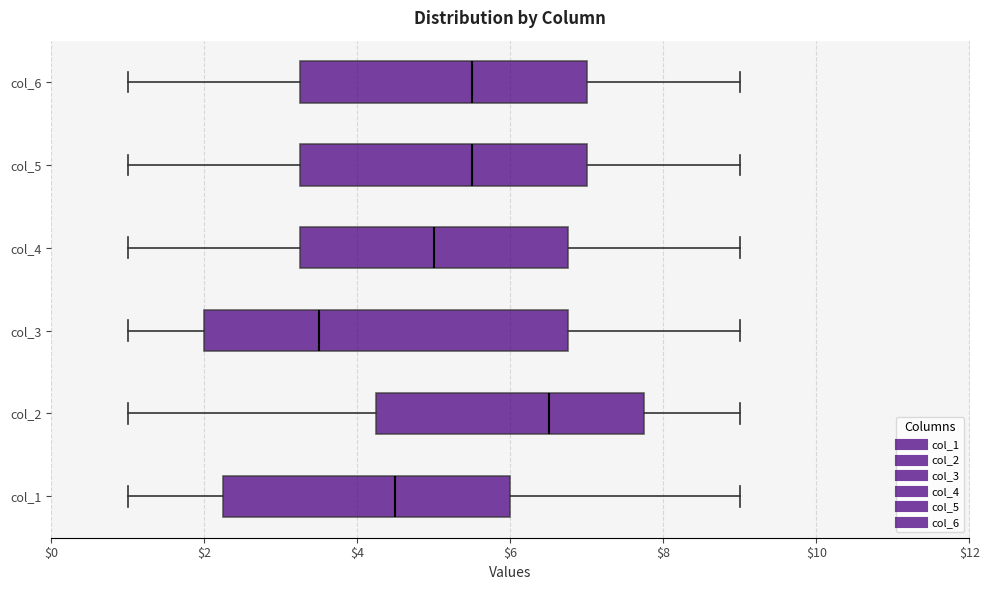

Which box's median line is the furthest to the right?

col_2